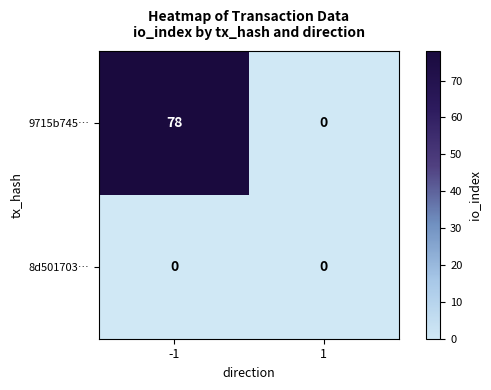

Between -1 and 1, which series saw the biggest shift?

9715b745…